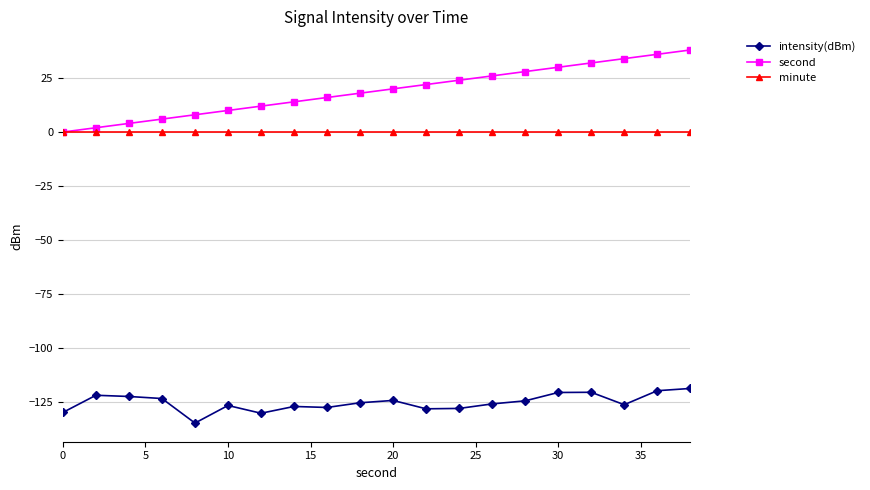

True or false: intensity(dBm) and minute cross at least once.

False